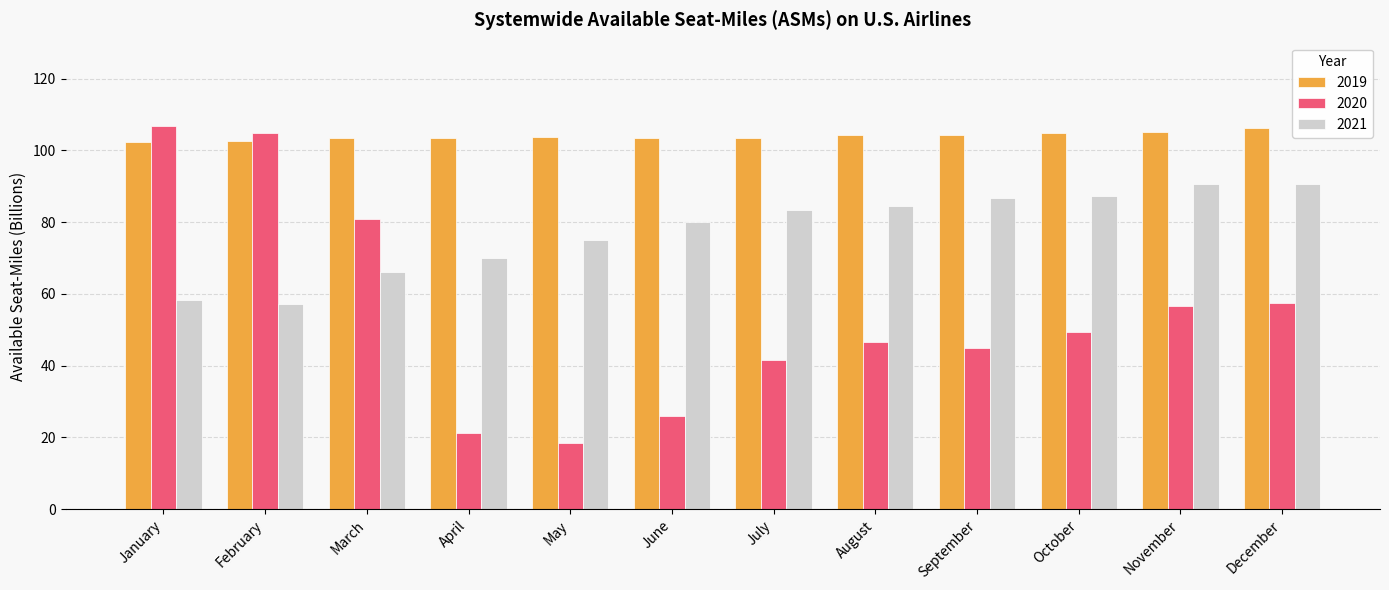

True or false: 2019 has a value of 103.8 at May.

True